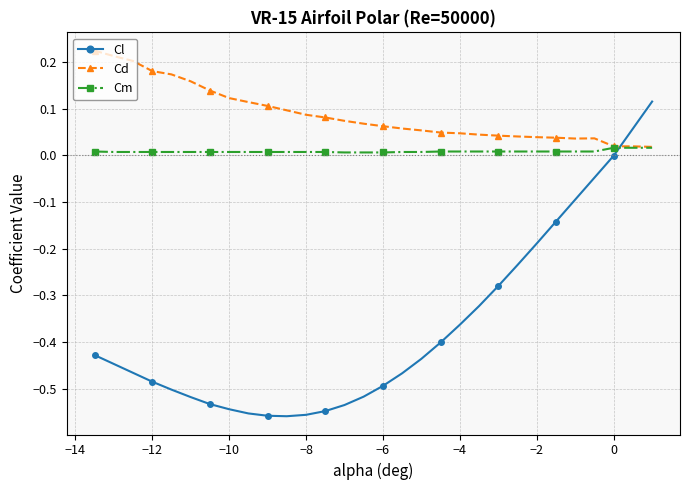

List the series in order of their overall mean, lowest first.

Cl, Cm, Cd